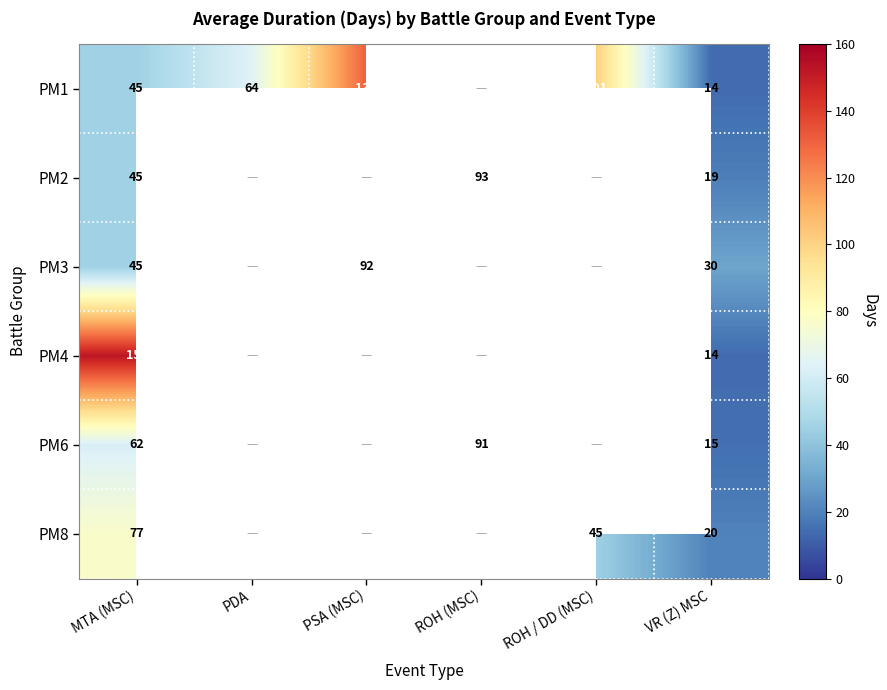

The PM3 series shows 50.0 at VR (Z) MSC. True or false?

False